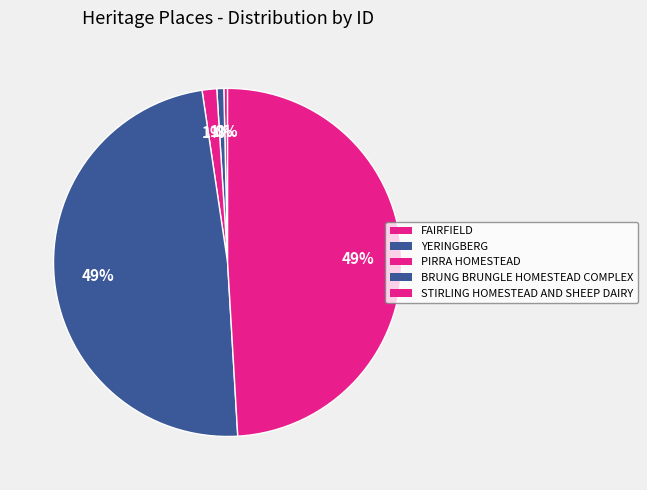

What percentage do PIRRA HOMESTEAD and STIRLING HOMESTEAD AND SHEEP DAIRY together represent?

50.4%